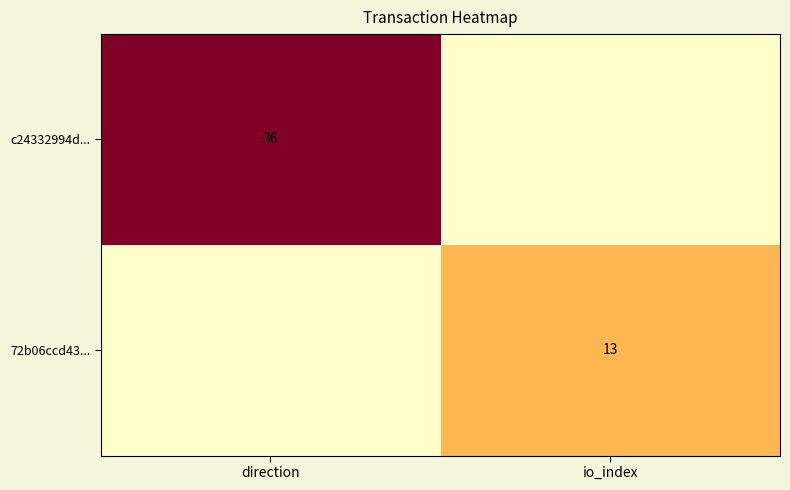

The c24332994d... series shows 36 at direction. True or false?

True